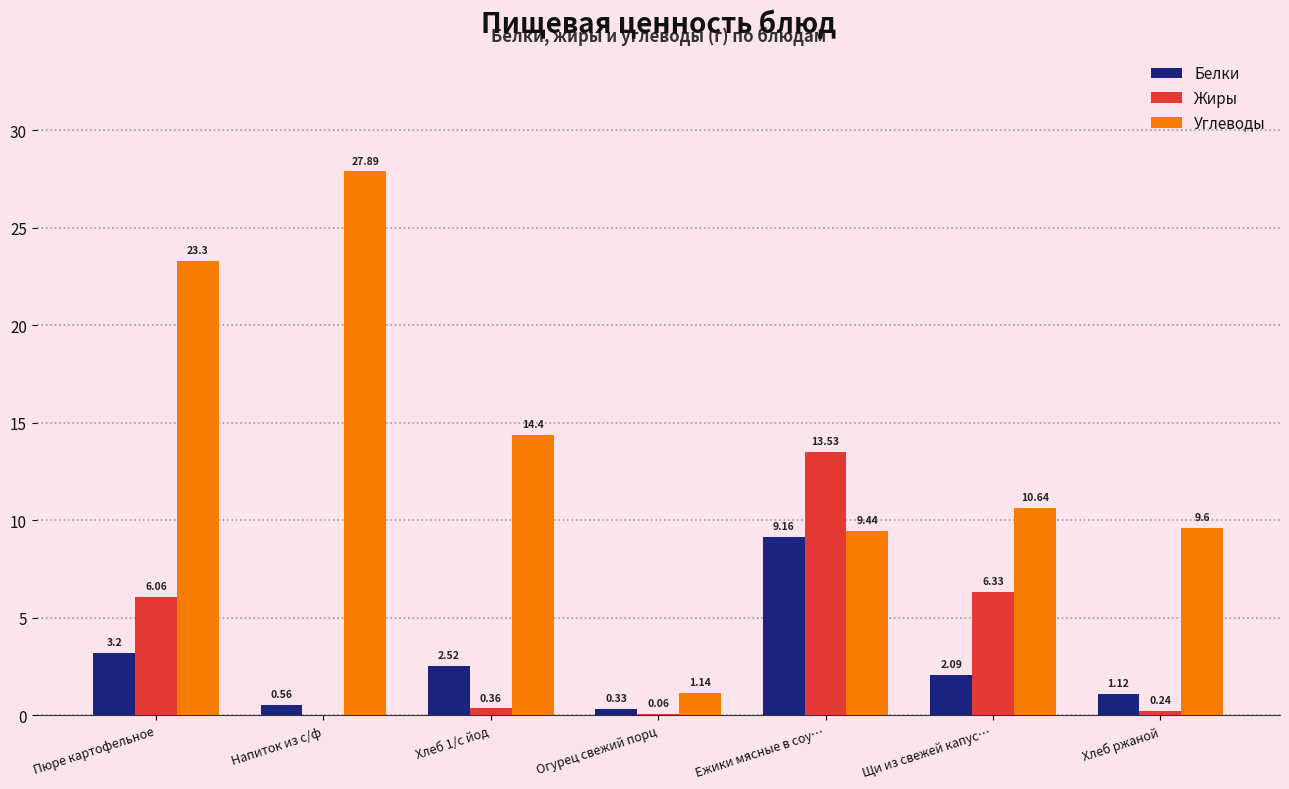

Where is Белки nearest to the value 4?

Пюре картофельное